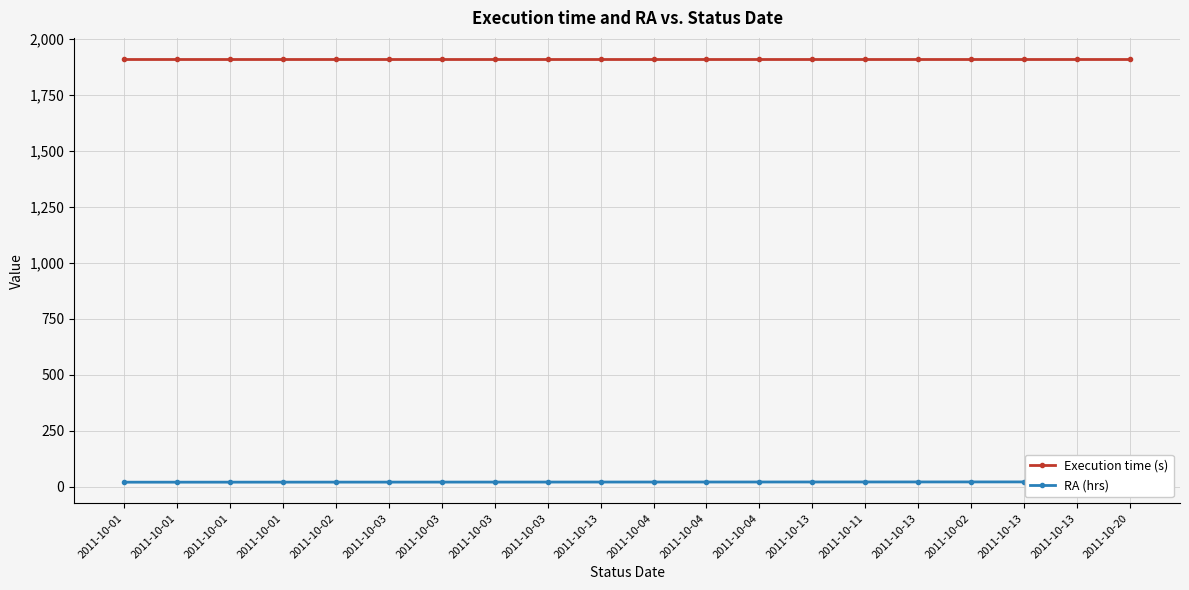

What is the maximum value for RA (hrs)?

22.3